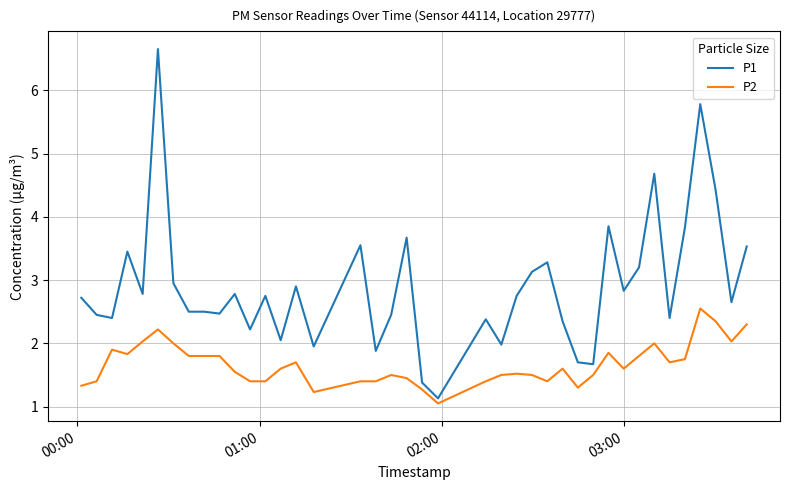

True or false: P1 and P2 cross at least once.

False